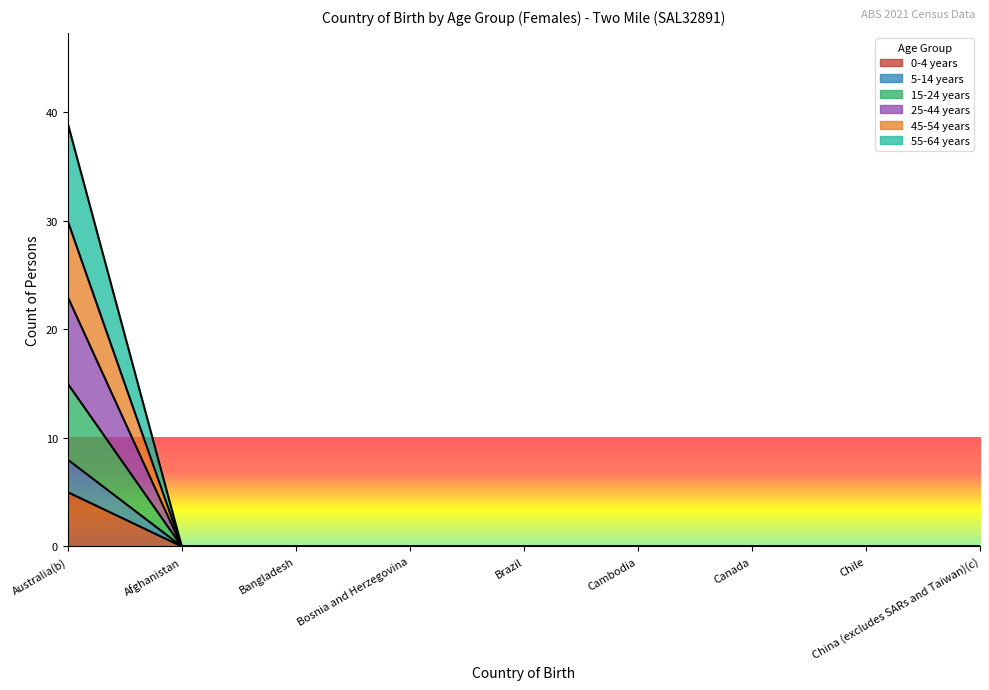

What is the label of the 7th point from the left?

Canada